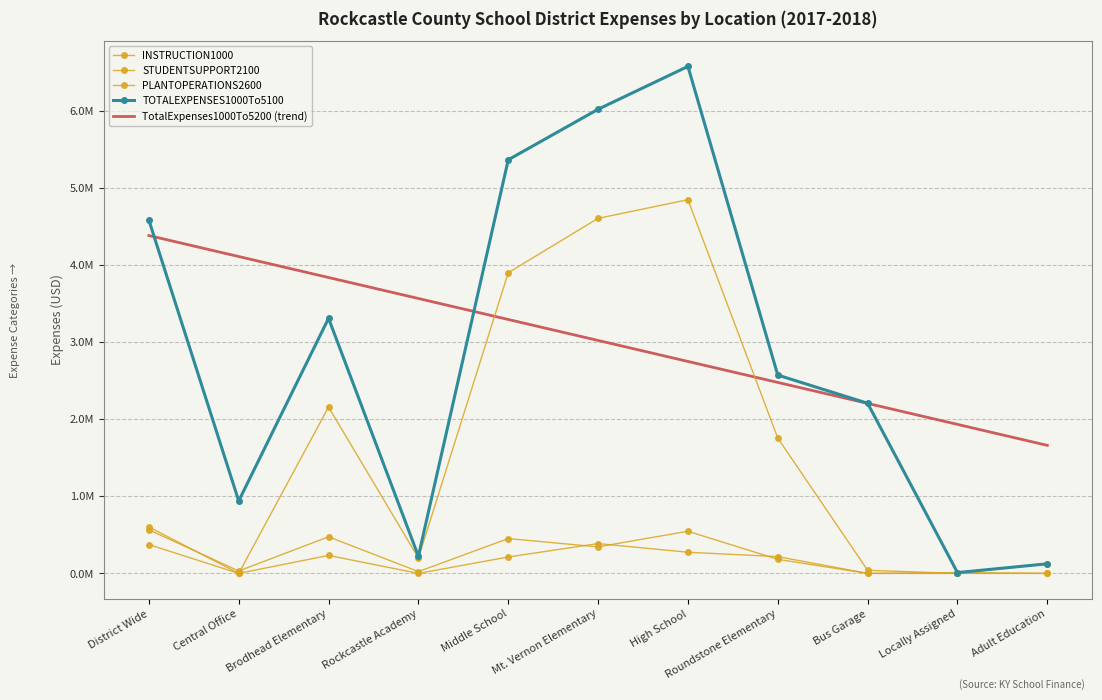

True or false: STUDENTSUPPORT2100 has a value of 270129.8 at Mt. Vernon Elementary.

False